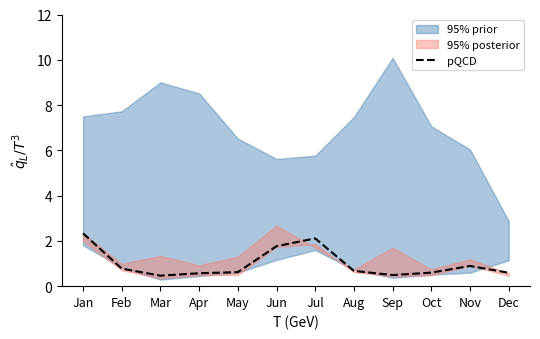

Reading left to right, transcribe all the data shown in this chart.

Jan=2.3	Feb=0.8	Mar=0.5	Apr=0.6	May=0.6	Jun=1.8	Jul=2.1	Aug=0.7	Sep=0.5	Oct=0.6	Nov=0.9	Dec=0.6